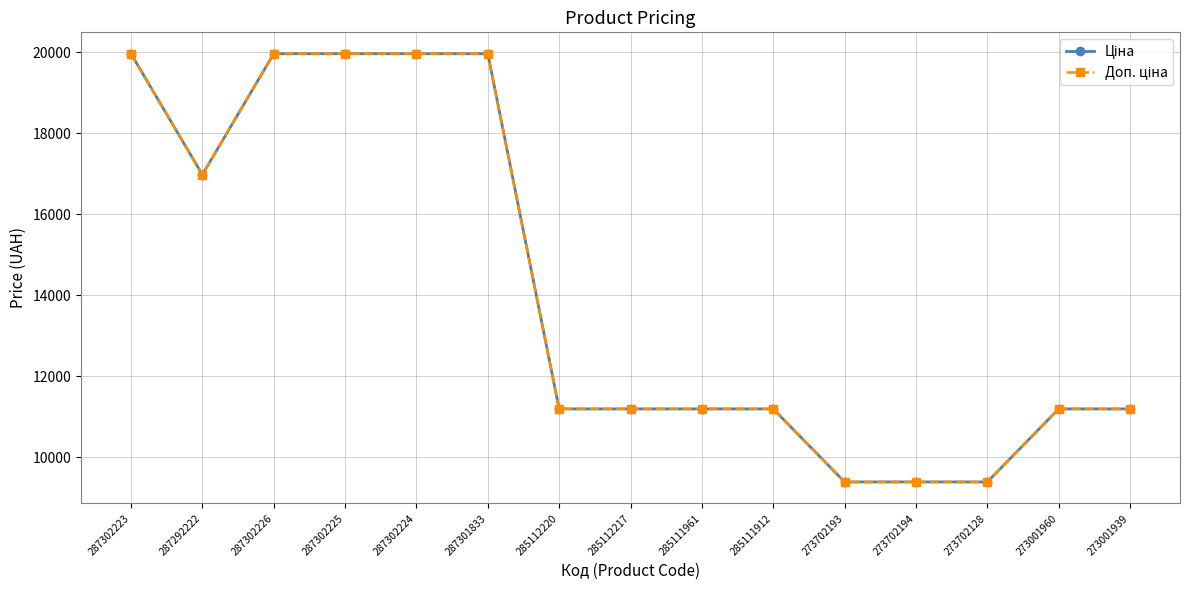

Where is Доп. ціна nearest to the value 14674?

287292222